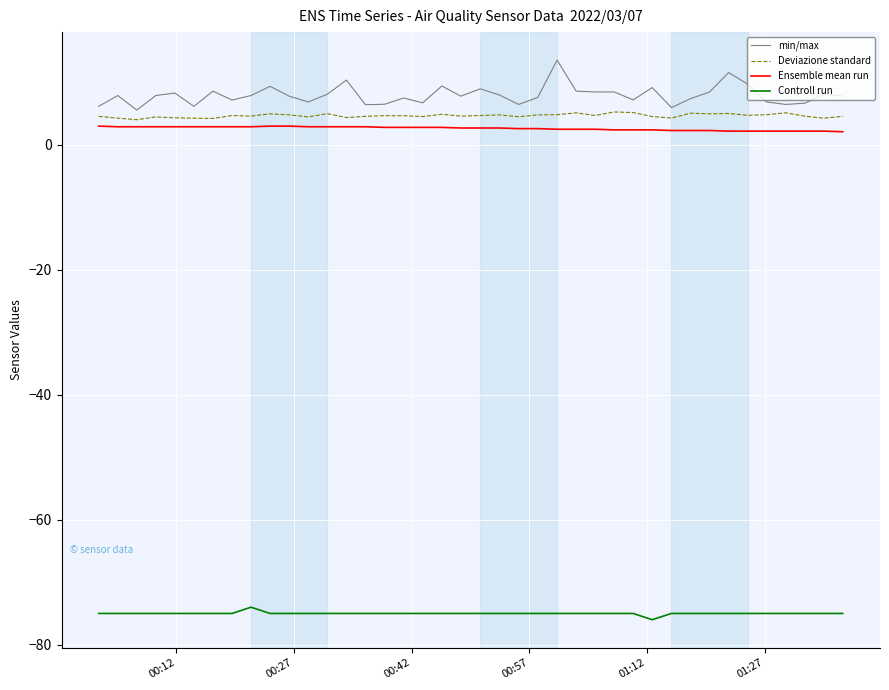

True or false: min/max and Deviazione standard cross at least once.

False